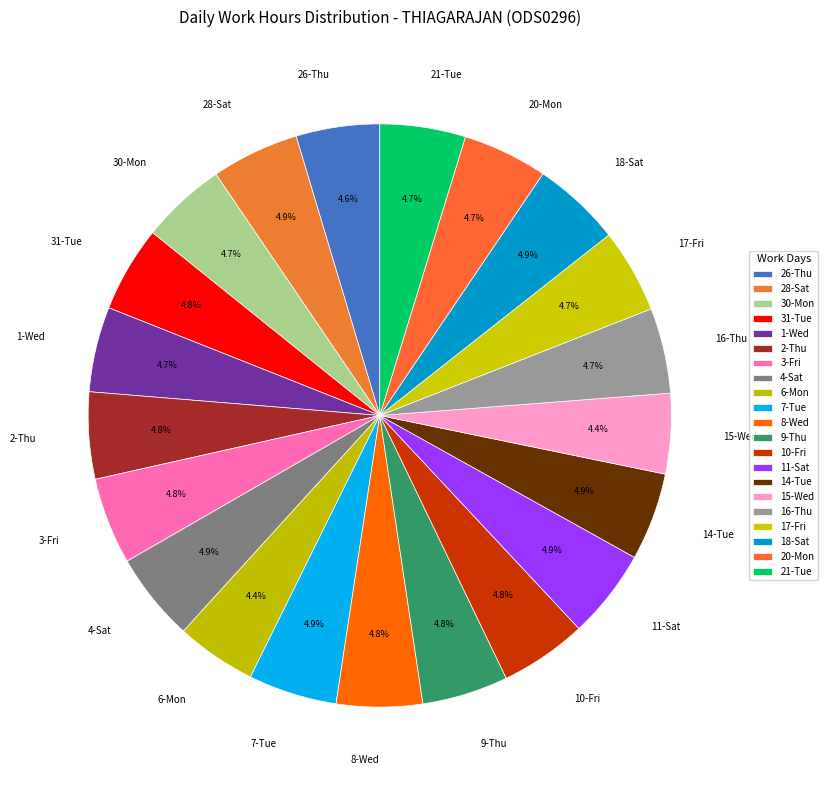

Does 2-Thu represent more than half of the total?

No